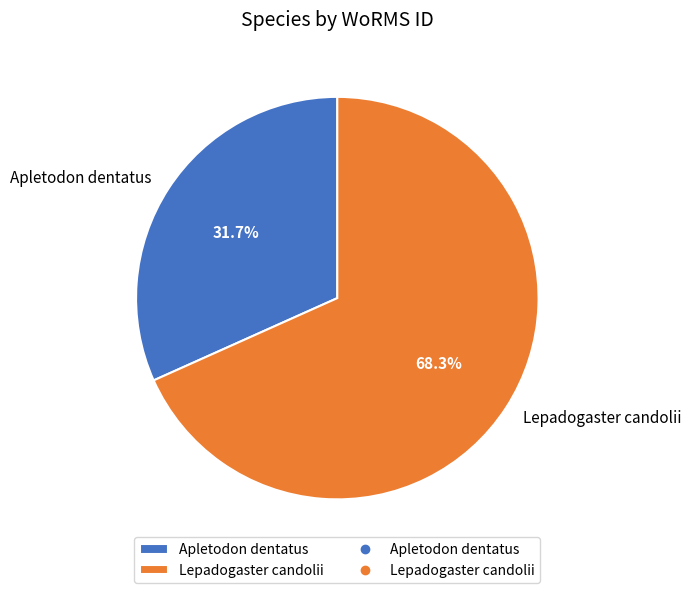

Is the sum of Apletodon dentatus and Lepadogaster candolii greater than half?

Yes